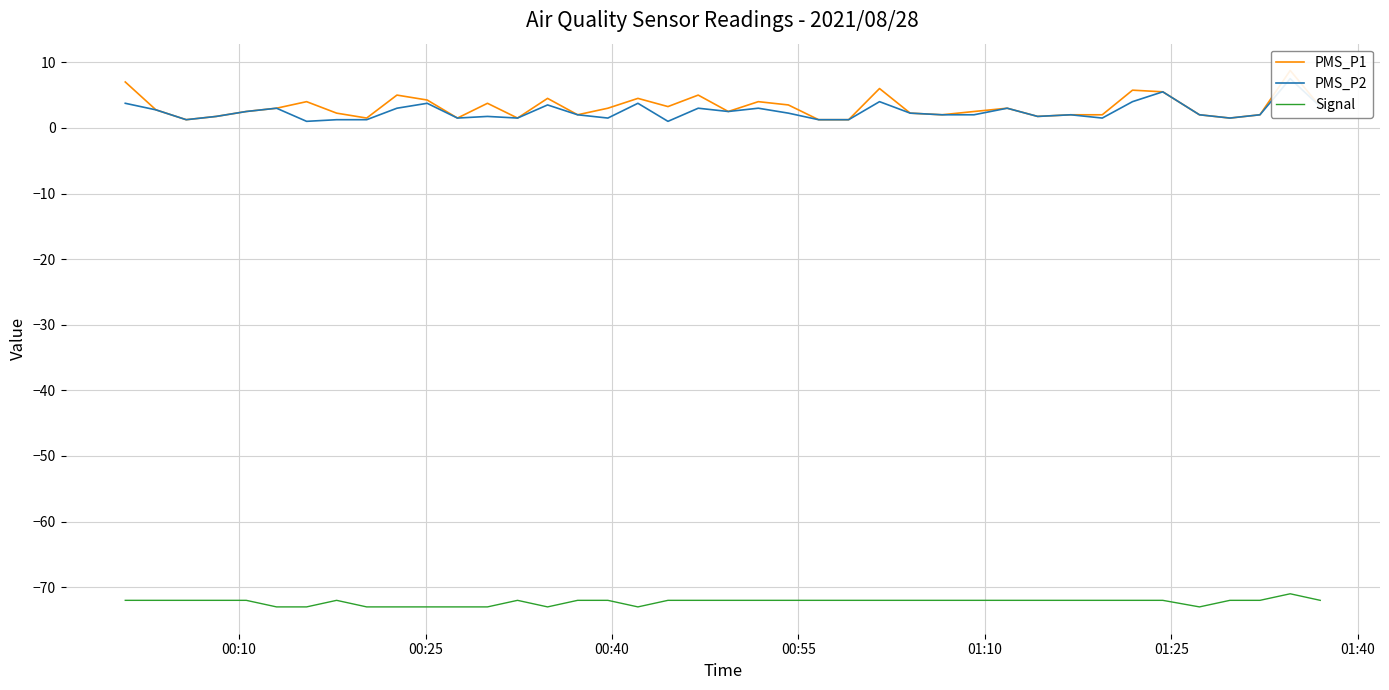

Which series has the largest total across all categories?

PMS_P1